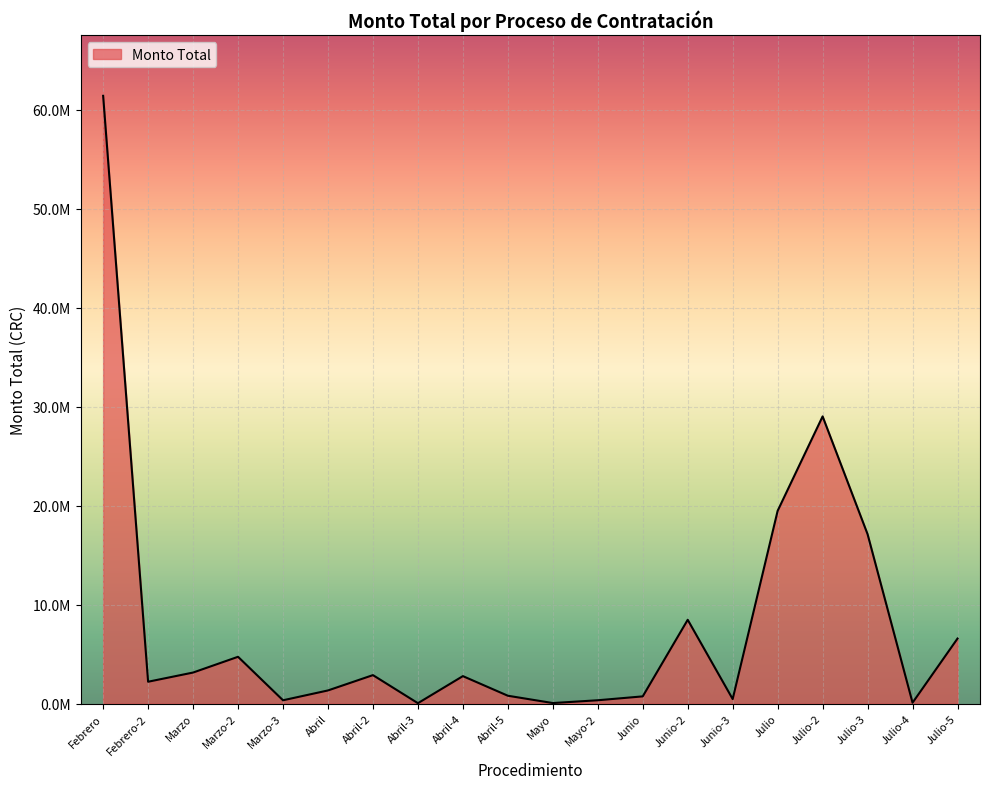

Does the chart have visible grid lines?

Yes